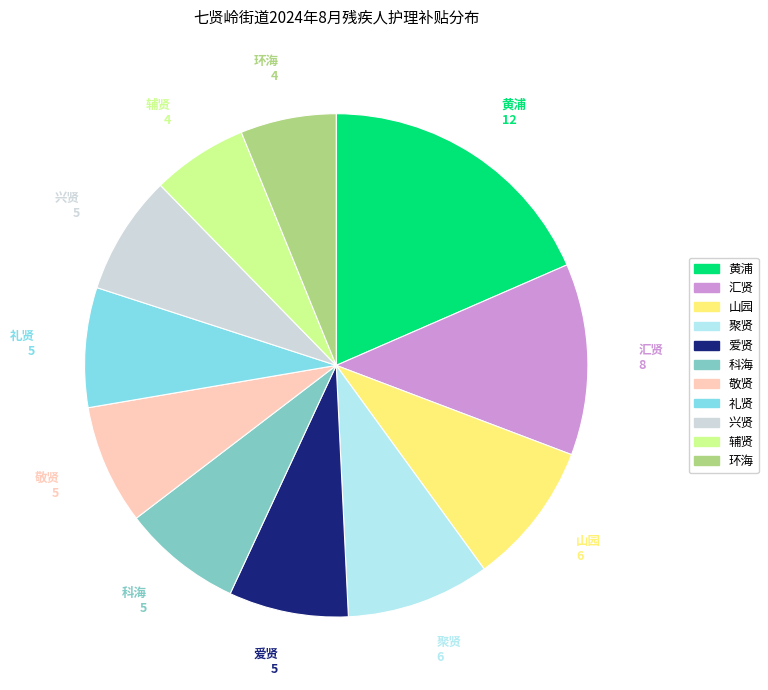

Between 科海 and 聚贤, which is larger?

聚贤